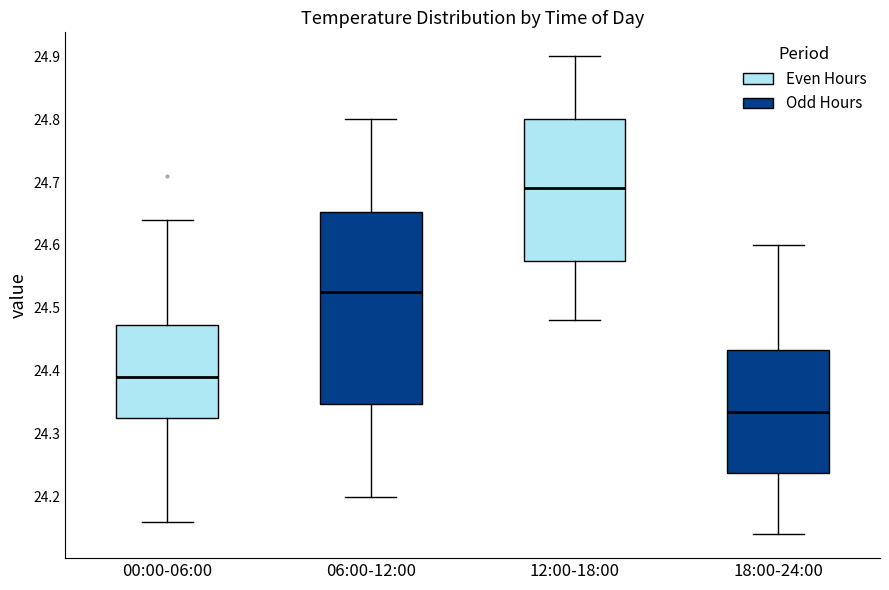

Reading left to right, transcribe this box plot: for each box, give where its median line is, the range the box spans, and where its two whiskers end, as read against the y-axis. The values are not printed on the chart, so give them approximately, as read against the axis.

00:00-06:00: median 24.39, box 24.33 to 24.47, whiskers 24.16 to 24.64
06:00-12:00: median 24.53, box 24.35 to 24.65, whiskers 24.20 to 24.80
12:00-18:00: median 24.69, box 24.58 to 24.80, whiskers 24.48 to 24.90
18:00-24:00: median 24.34, box 24.24 to 24.43, whiskers 24.14 to 24.60